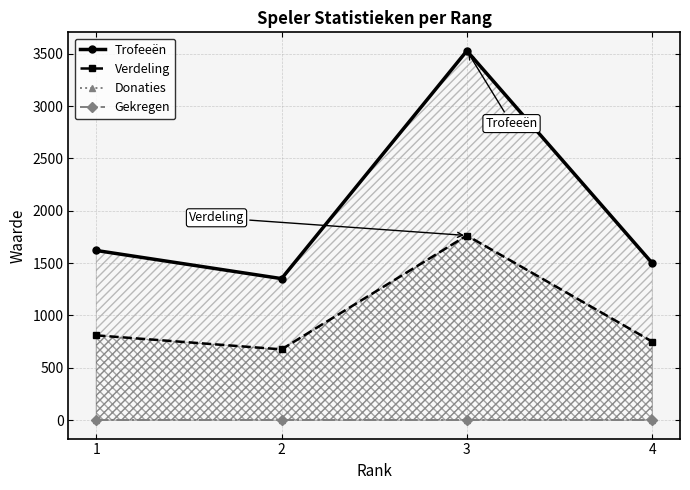

What are all the series names shown in the legend?

Trofeeën, Verdeling, Donaties, Gekregen